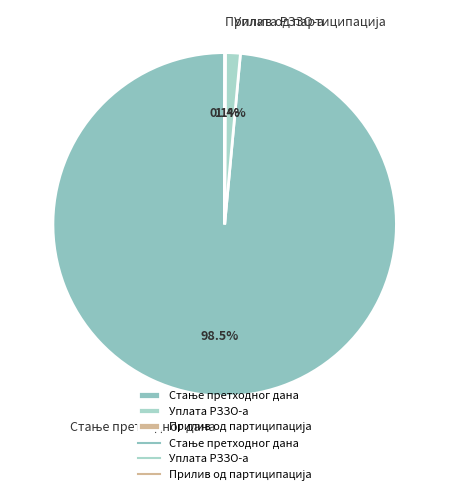

Is there any slice that represents more than half of the pie?

Yes